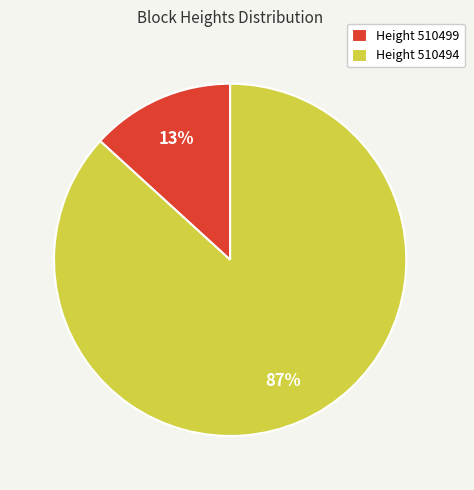

What is the majority slice?

Height 510494